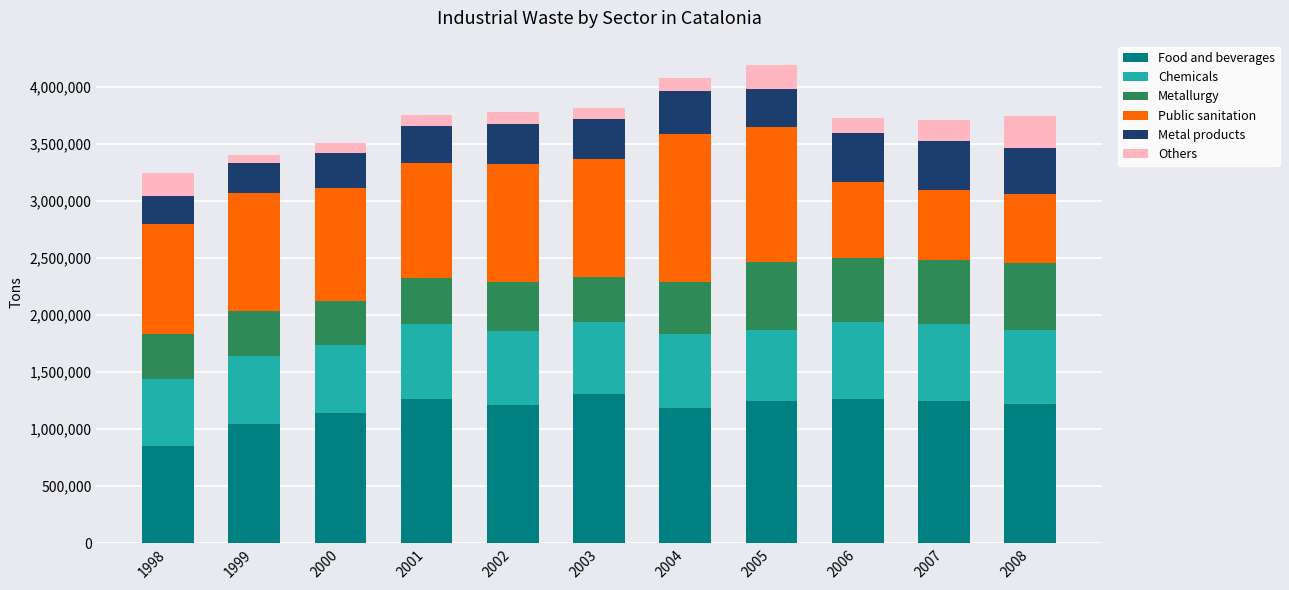

What is the total value across all series at 2004?

4076490